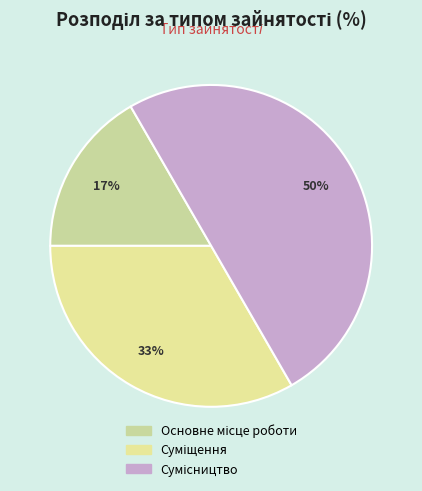

What is the largest slice in the pie chart?

Сумісництво